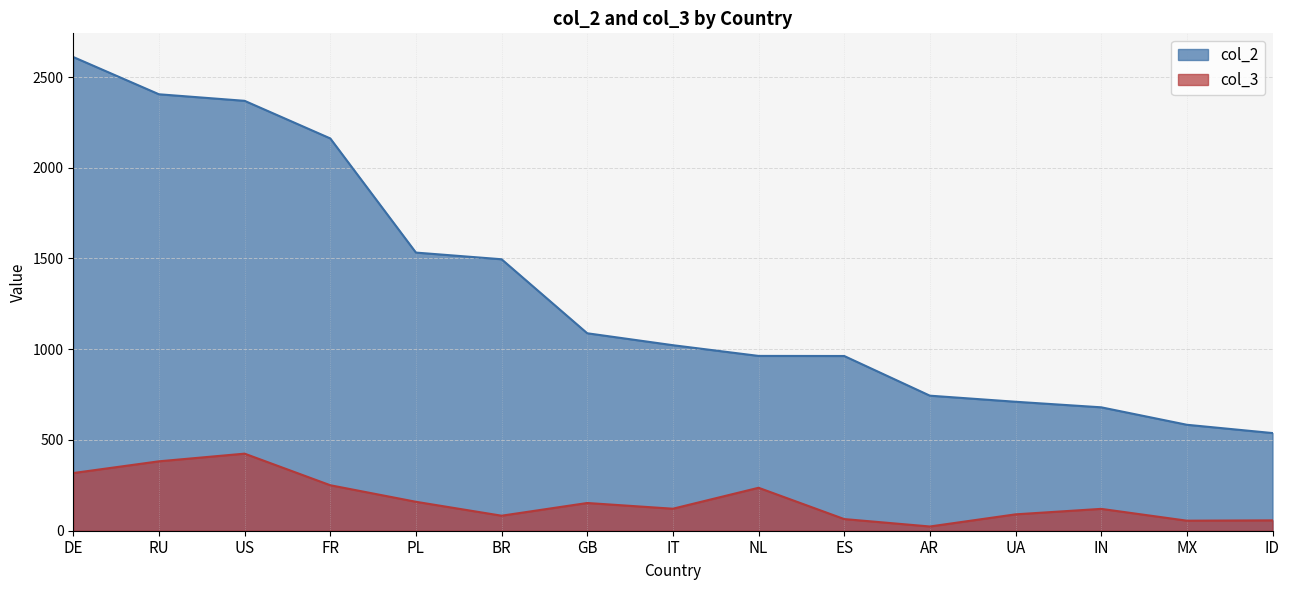

True or false: col_2 has more than 2 interior local peaks.

False